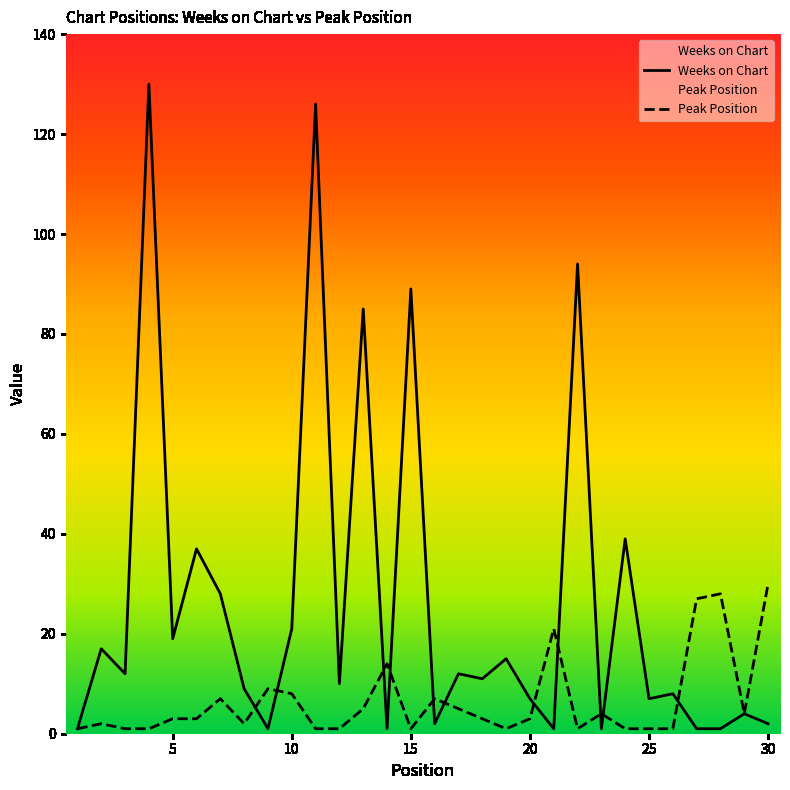

Rank the series by their maximum value, from lowest to highest.

Peak Position, Weeks on Chart